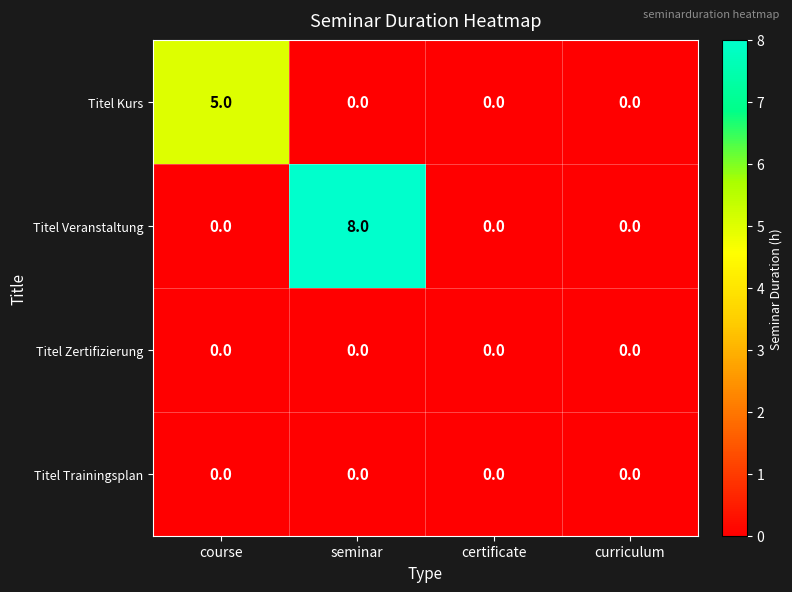

What is the greatest value displayed?

8